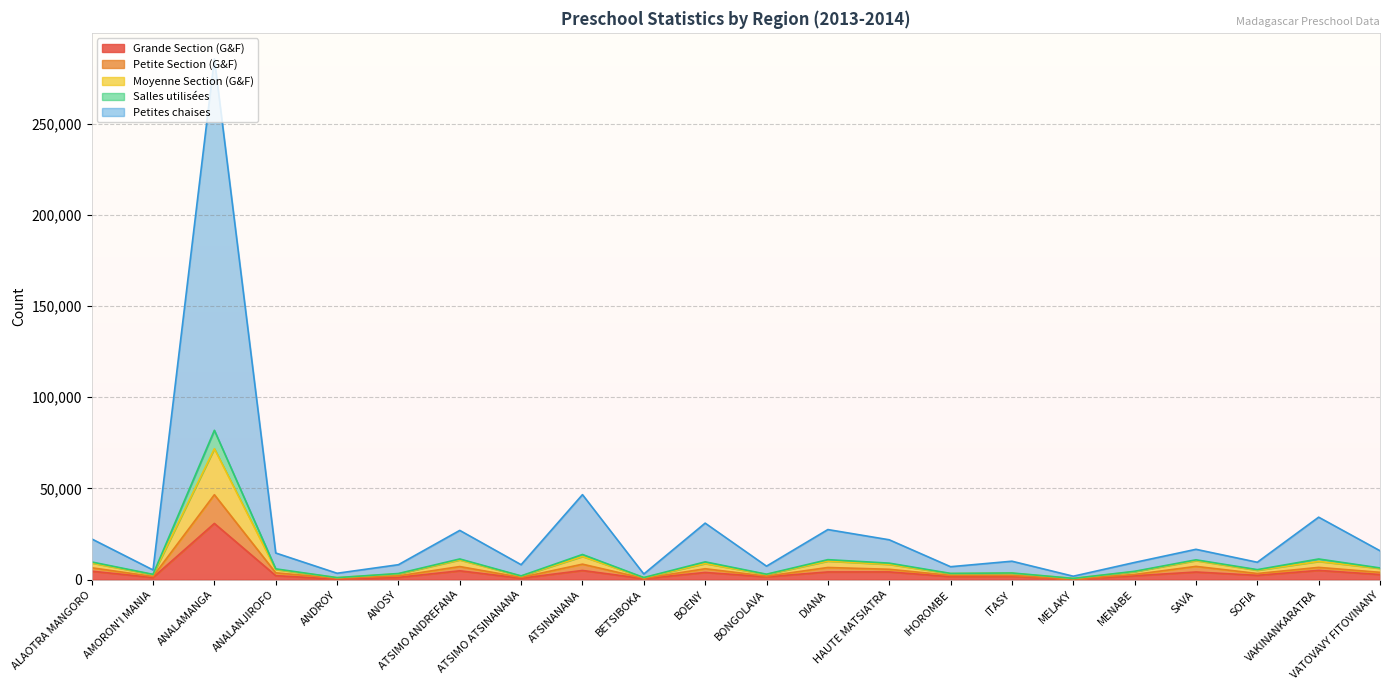

What is the maximum value for Grande Section (G&F)?

30835